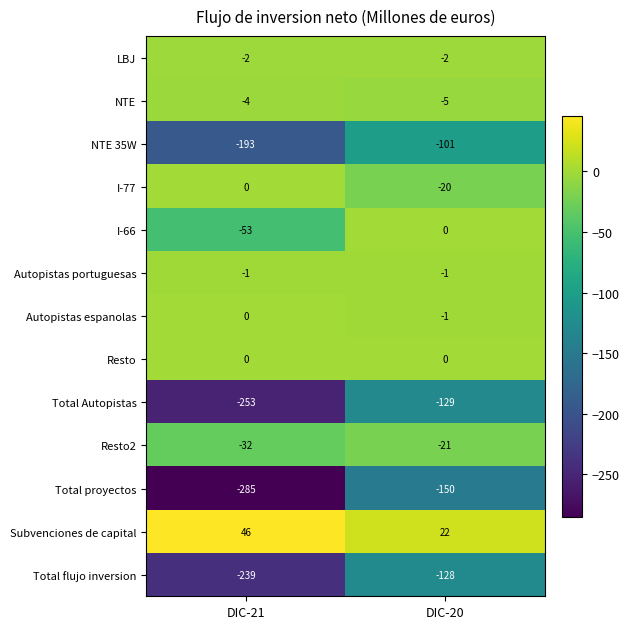

What is the spread (max minus min) of values at DIC-21?

331